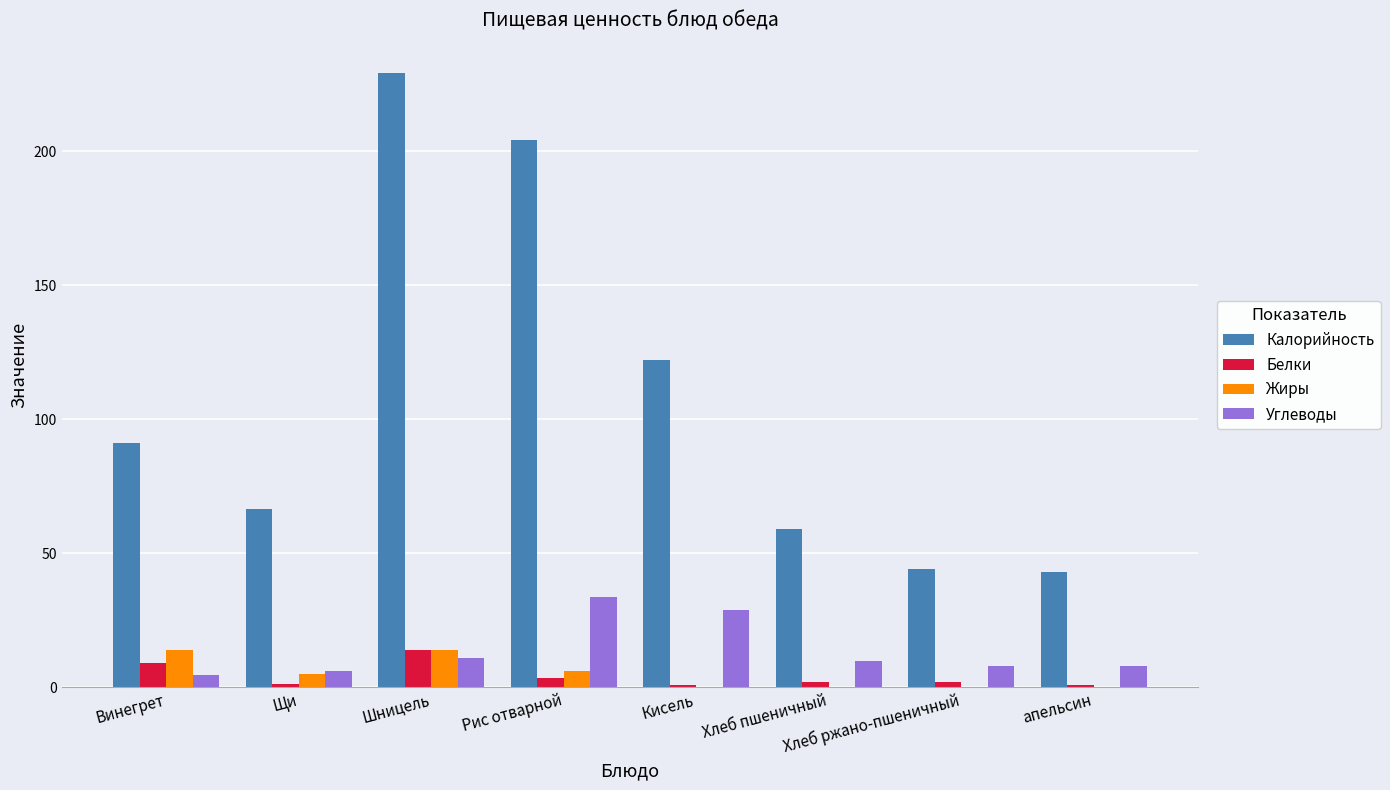

The value of Углеводы at Щи is 6.2. True or false?

True